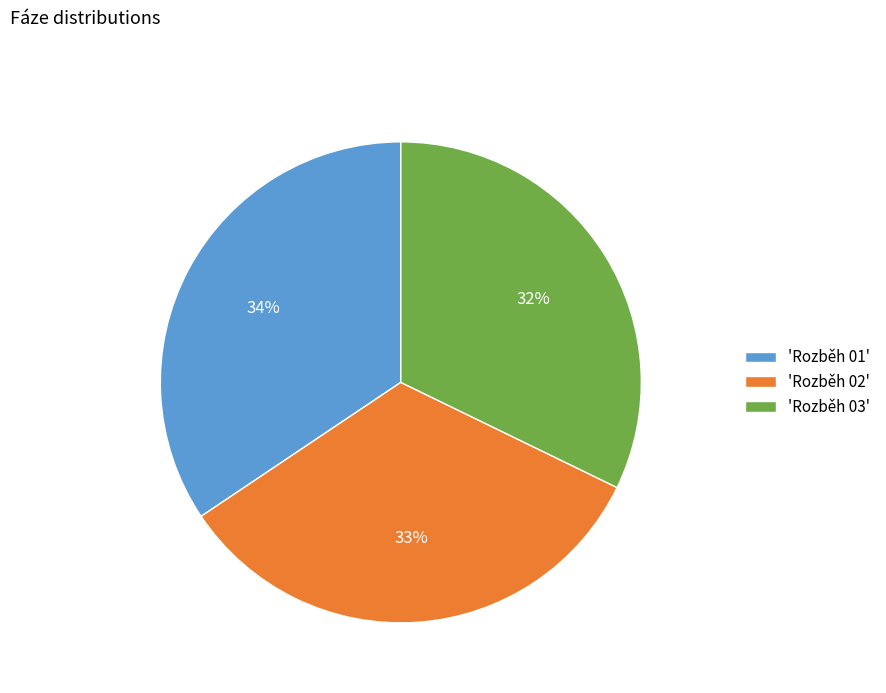

Count the number of slices in the pie.

3